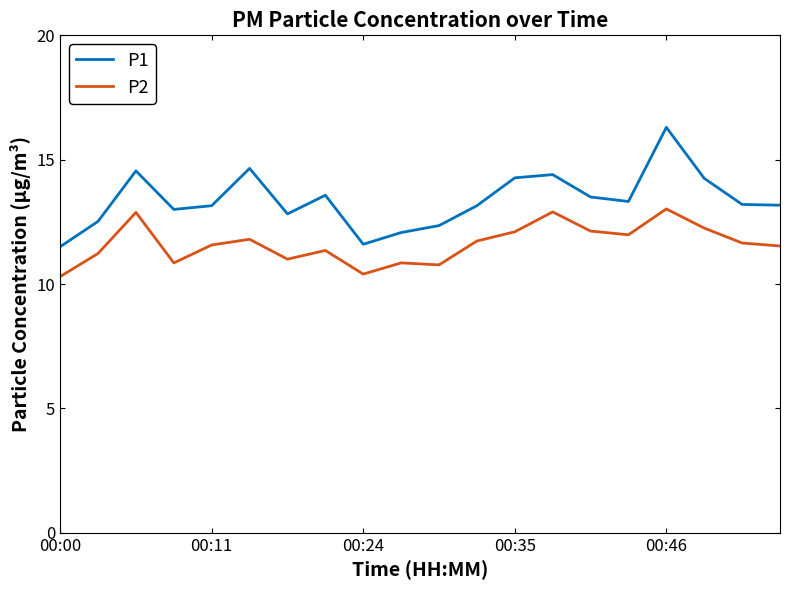

What is the minimum value for P1?

11.5